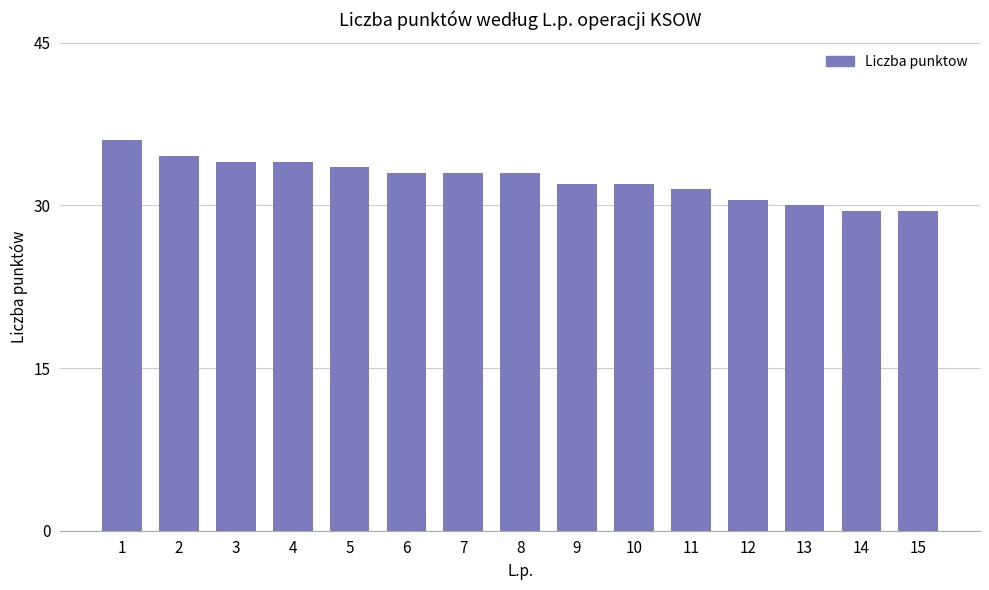

What is the maximum value shown in the chart?

36.0